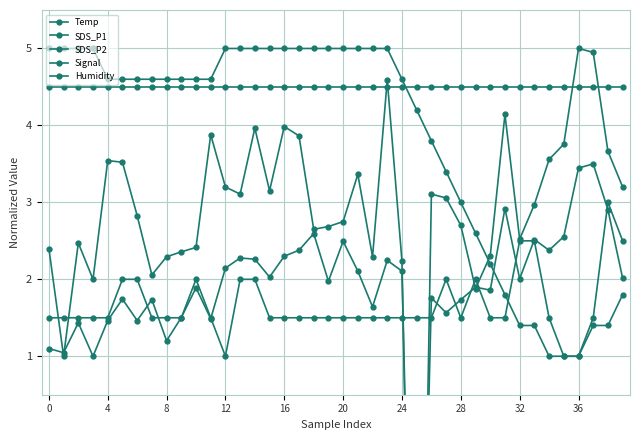

Reading left to right, what are all the values shown in this chart?

Temp: 5.0	5.0	5.0	5.0	4.6	4.6	4.6	4.6	4.6	4.6	4.6	4.6	5.0	5.0	5.0	5.0	5.0	5.0	5.0	5.0	5.0	5.0	5.0	5.0	4.6	4.2	3.8	3.4	3.0	2.6	2.2	1.8	1.4	1.4	1.0	1.0	1.0	1.4	1.4	1.8
SDS_P1: 2.4	1.0	2.5	2.0	3.5	3.5	2.8	2.1	2.3	2.4	2.4	3.9	3.2	3.1	4.0	3.2	4.0	3.9	2.7	2.7	2.8	3.4	2.3	4.6	2.2	-7.8	3.1	3.1	2.7	1.9	2.3	4.1	2.5	3.0	3.6	3.8	5.0	4.9	3.7	3.2
SDS_P2: 1.1	1.0	1.4	1.0	1.5	1.7	1.5	1.7	1.2	1.5	1.9	1.5	2.1	2.3	2.3	2.0	2.3	2.4	2.6	2.0	2.5	2.1	1.6	2.2	2.1	-5.9	1.8	1.6	1.7	1.9	1.9	2.9	2.0	2.5	2.4	2.6	3.4	3.5	2.9	2.0
Signal: 1.5	1.5	1.5	1.5	1.5	2.0	2.0	1.5	1.5	1.5	2.0	1.5	1.0	2.0	2.0	1.5	1.5	1.5	1.5	1.5	1.5	1.5	1.5	1.5	1.5	1.5	1.5	2.0	1.5	2.0	1.5	1.5	2.5	2.5	1.5	1.0	1.0	1.5	3.0	2.5
Humidity: 4.5	4.5	4.5	4.5	4.5	4.5	4.5	4.5	4.5	4.5	4.5	4.5	4.5	4.5	4.5	4.5	4.5	4.5	4.5	4.5	4.5	4.5	4.5	4.5	4.5	4.5	4.5	4.5	4.5	4.5	4.5	4.5	4.5	4.5	4.5	4.5	4.5	4.5	4.5	4.5